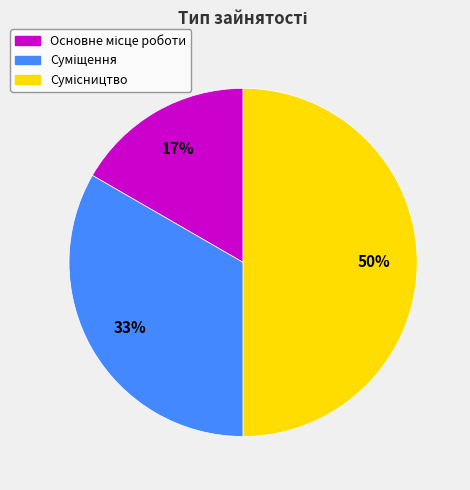

To the nearest percent, what is the difference between the largest and smallest slice percentages?

33%